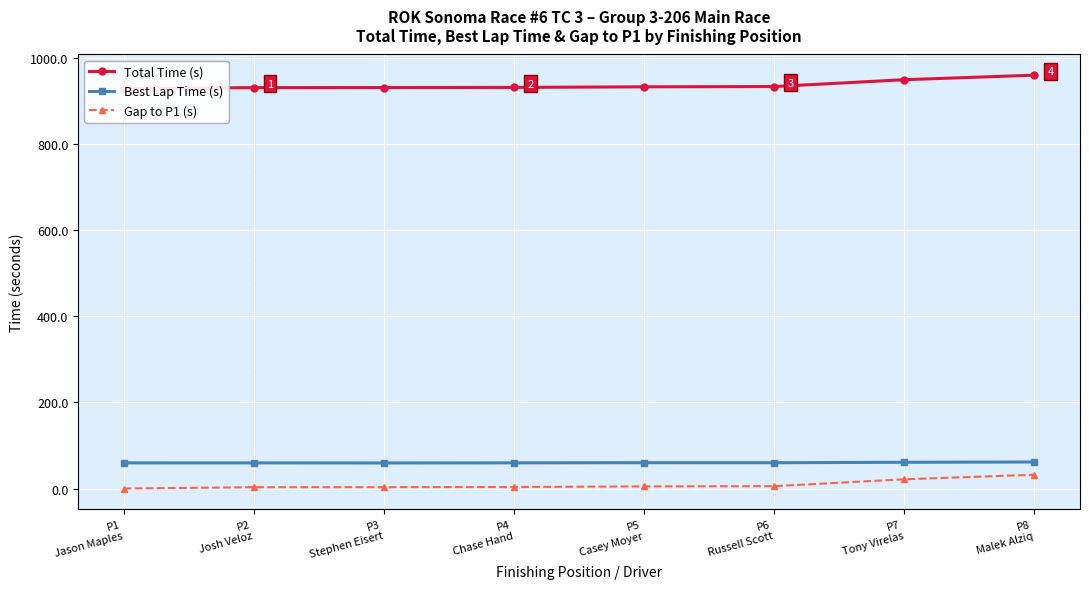

What is the greatest value displayed?

960.4